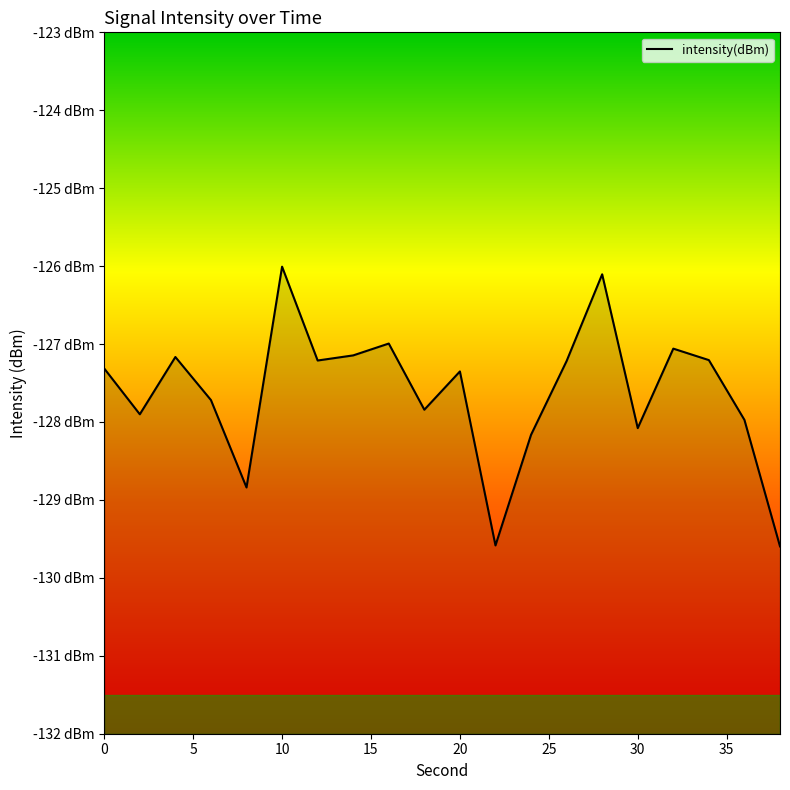

What is the difference between the maximum and minimum values?

3.6